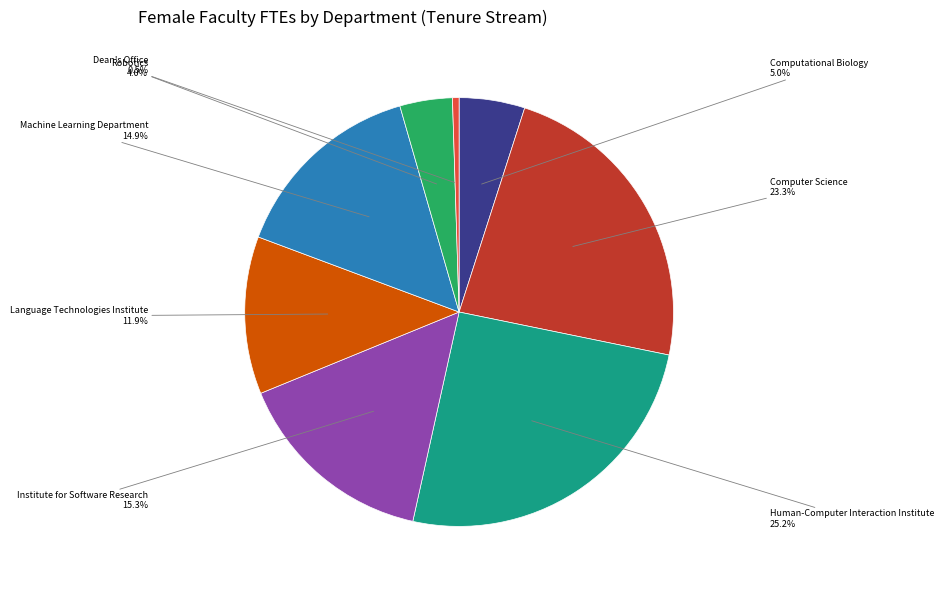

Is there any slice that represents more than half of the pie?

No